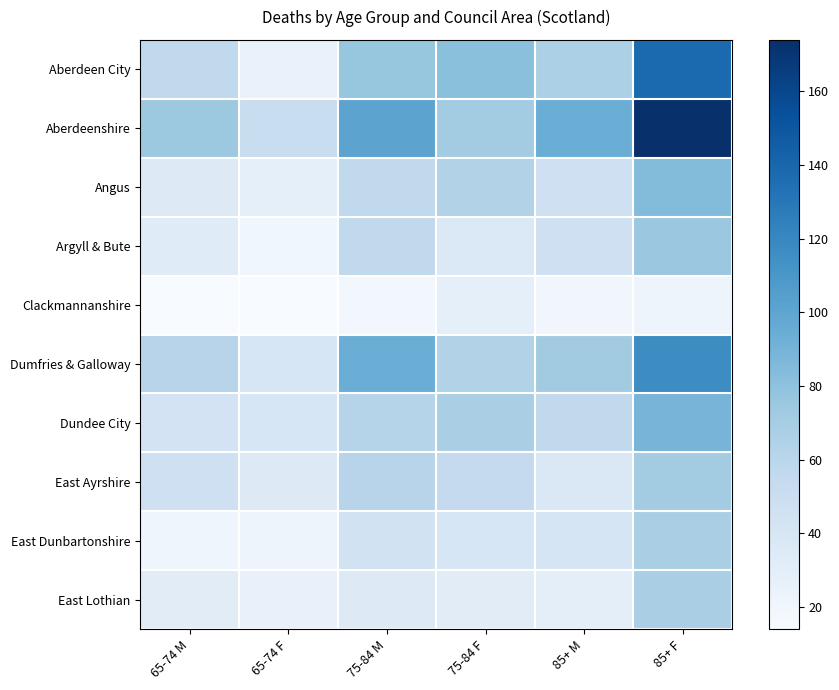

Reading left to right, what are all the values shown in this chart?

Aberdeen City: 65-74 M=56	65-74 F=25	75-84 M=77	75-84 F=81	85+ M=67	85+ F=138
Aberdeenshire: 65-74 M=74	65-74 F=51	75-84 M=101	75-84 F=71	85+ M=94	85+ F=174
Angus: 65-74 M=35	65-74 F=28	75-84 M=56	75-84 F=64	85+ M=47	85+ F=84
Argyll & Bute: 65-74 M=33	65-74 F=20	75-84 M=56	75-84 F=36	85+ M=47	85+ F=75
Clackmannanshire: 65-74 M=14	65-74 F=14	75-84 M=18	75-84 F=28	85+ M=19	85+ F=22
Dumfries & Galloway: 65-74 M=61	65-74 F=40	75-84 M=94	75-84 F=64	85+ M=72	85+ F=117
Dundee City: 65-74 M=43	65-74 F=40	75-84 M=62	75-84 F=68	85+ M=56	85+ F=89
East Ayrshire: 65-74 M=47	65-74 F=35	75-84 M=61	75-84 F=54	85+ M=37	85+ F=71
East Dunbartonshire: 65-74 M=21	65-74 F=22	75-84 M=44	75-84 F=39	85+ M=41	85+ F=68
East Lothian: 65-74 M=32	65-74 F=26	75-84 M=34	75-84 F=32	85+ M=30	85+ F=68